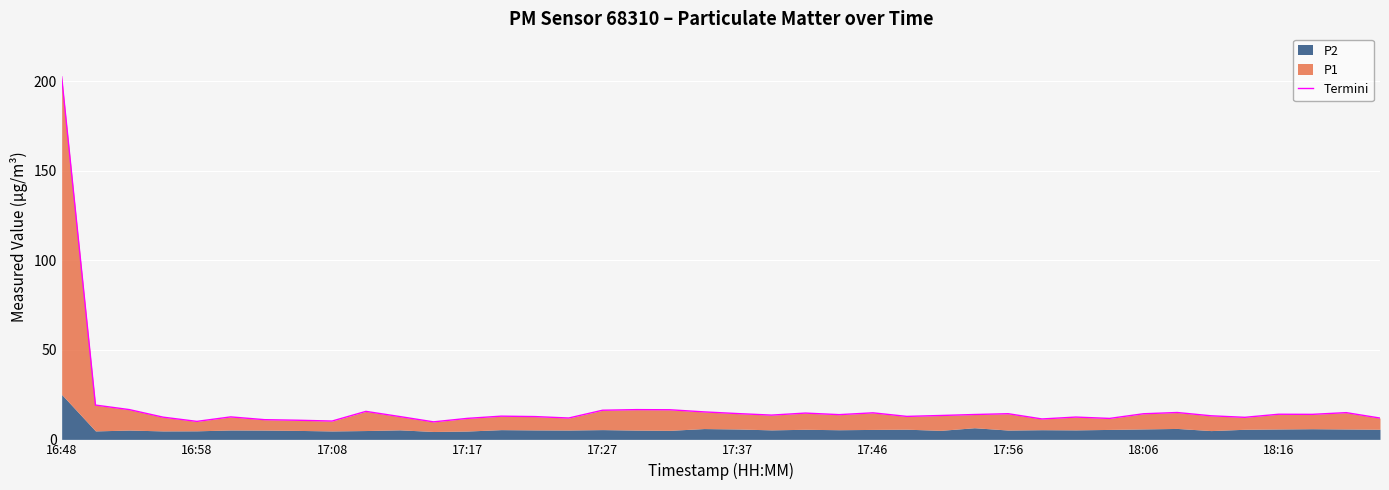

Approximately how many times larger is the value at 31 compared to 27?

0.8